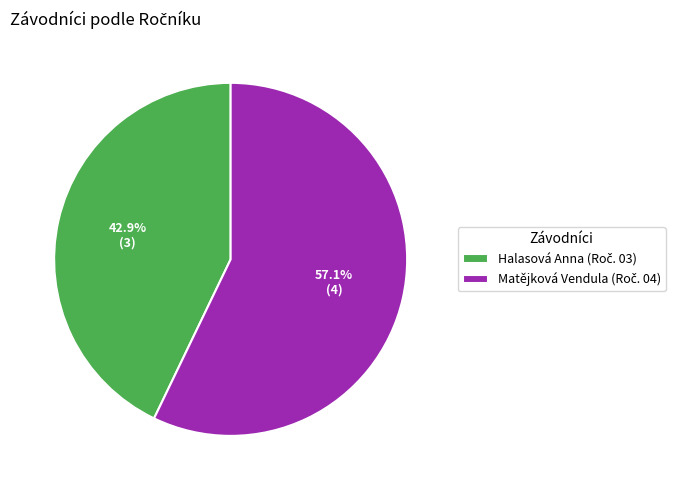

Does any single category account for the majority?

Yes